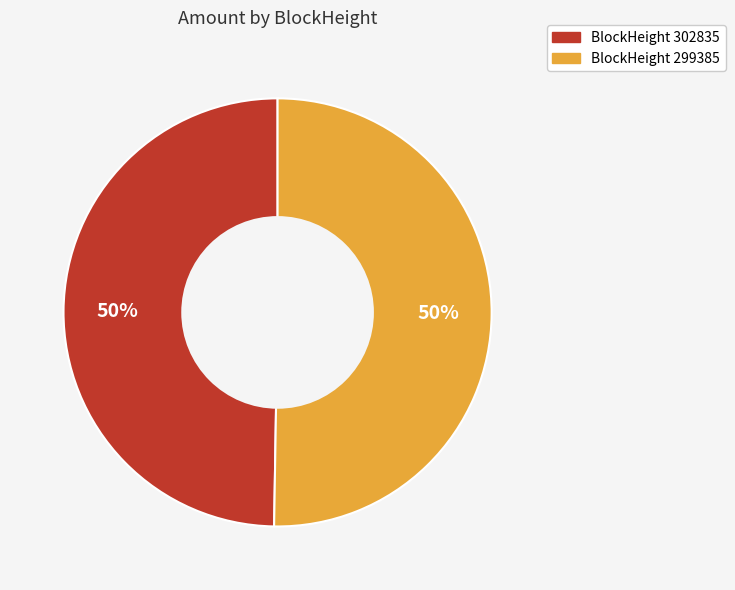

To the nearest percent, what is the average slice percentage?

50%